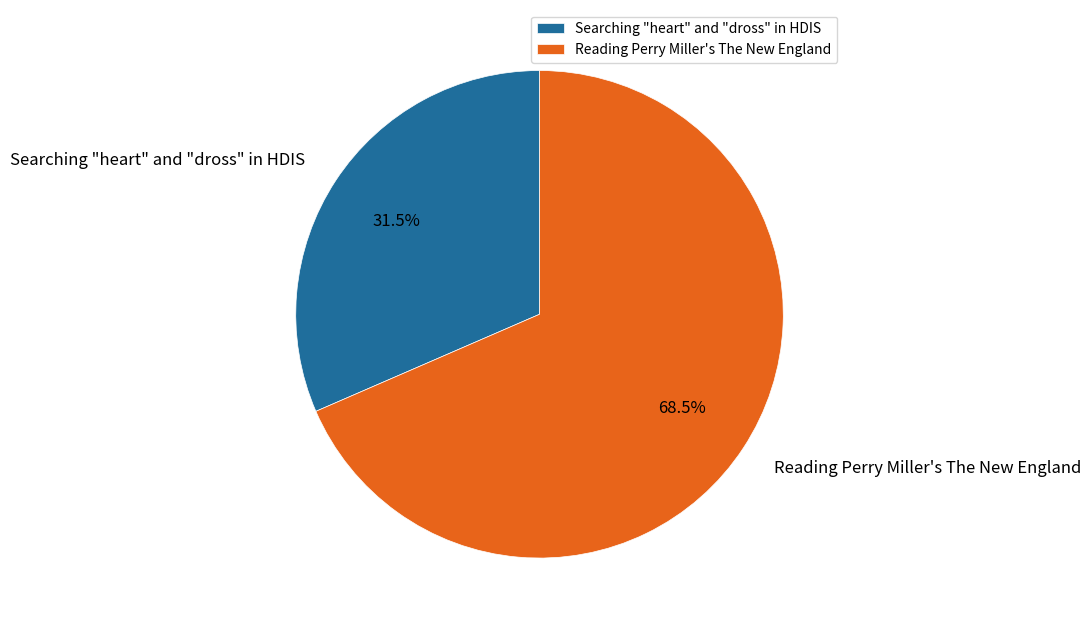

Rank the categories by value from lowest to highest.

Searching "heart" and "dross" in HDIS, Reading Perry Miller's The New England